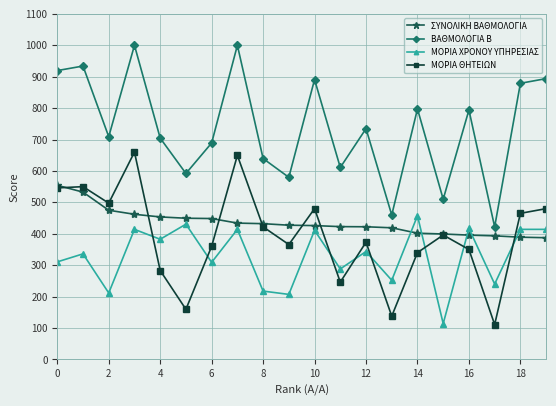

What is the value of the ΒΑΘΜΟΛΟΓΙΑ Β point at the 6th from the left?

592.0